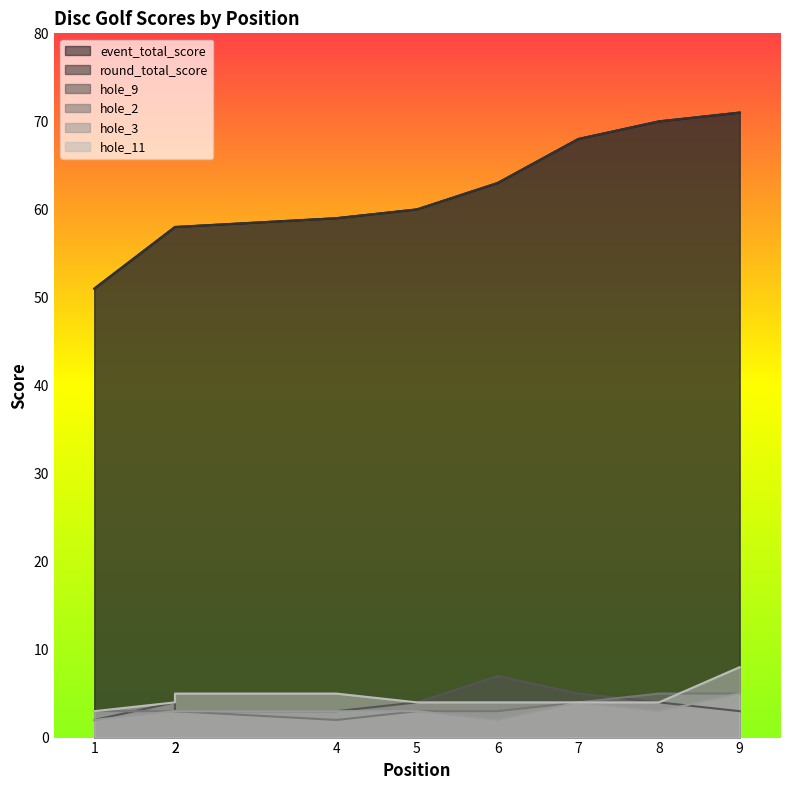

What is the average value of the hole_9 series?

4